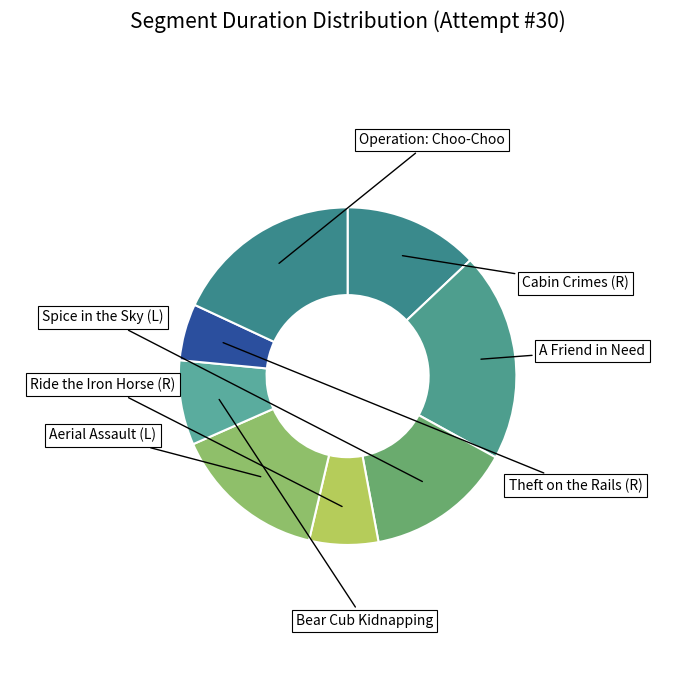

To the nearest percent, what is the average slice percentage?

12%